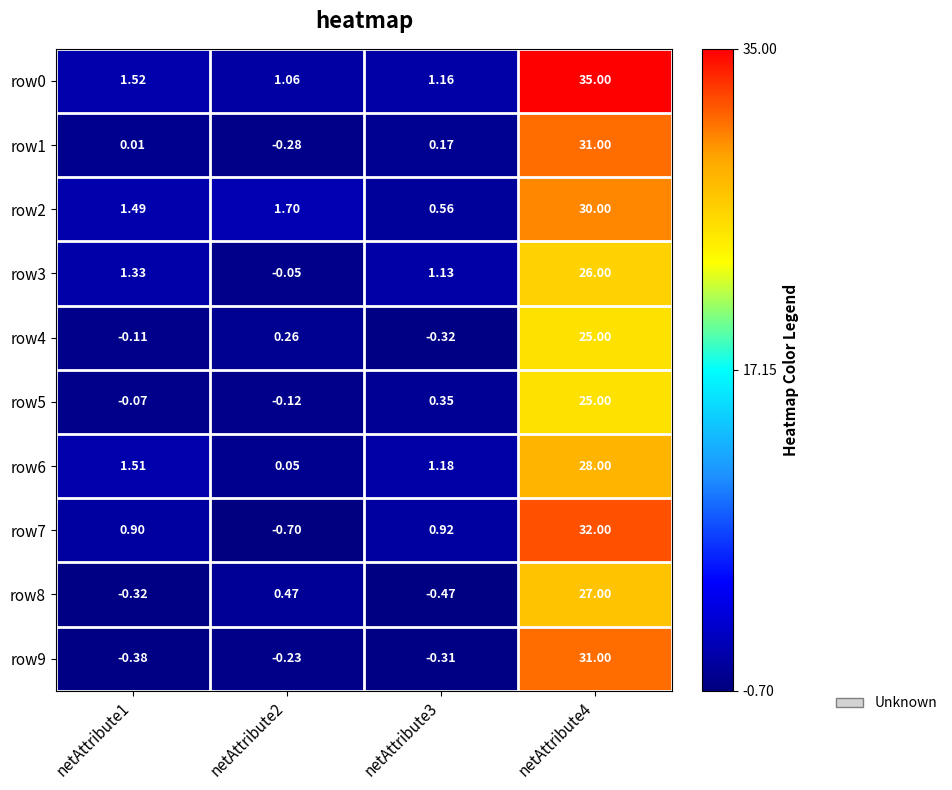

Which series has the largest range (max minus min)?

row0